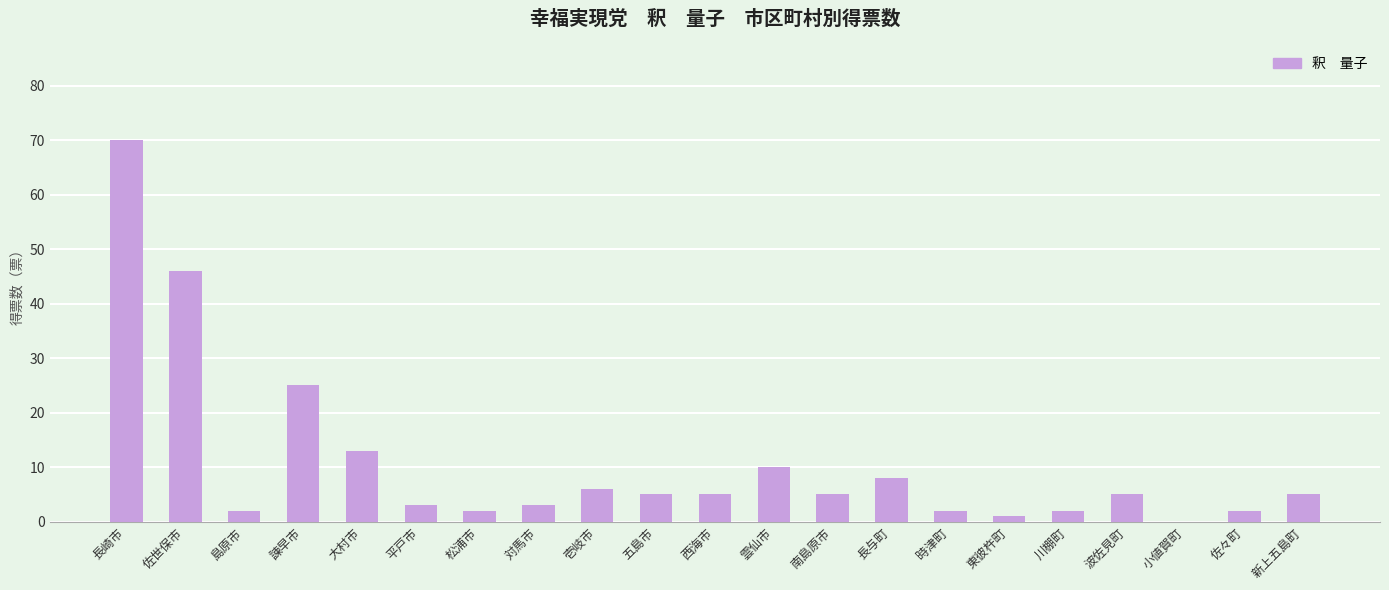

How many positive values are there?

20